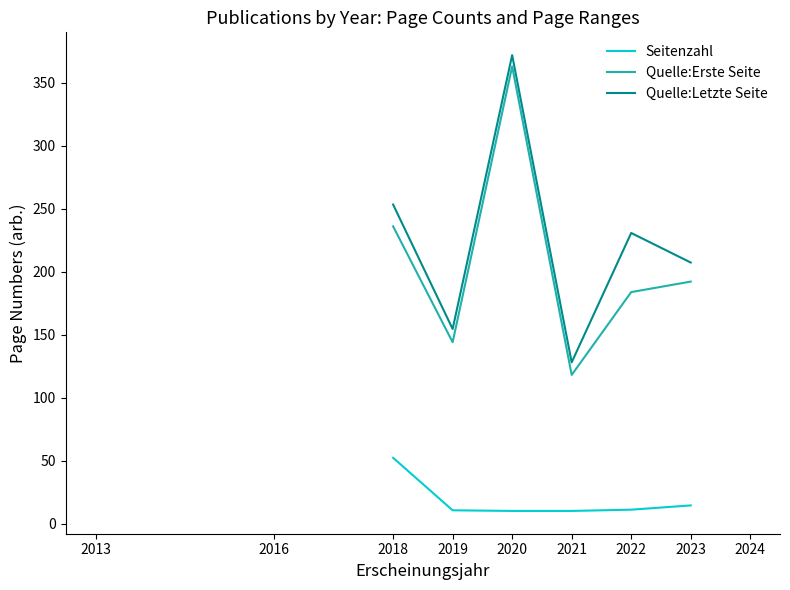

Which category has the highest value across all series?

2020